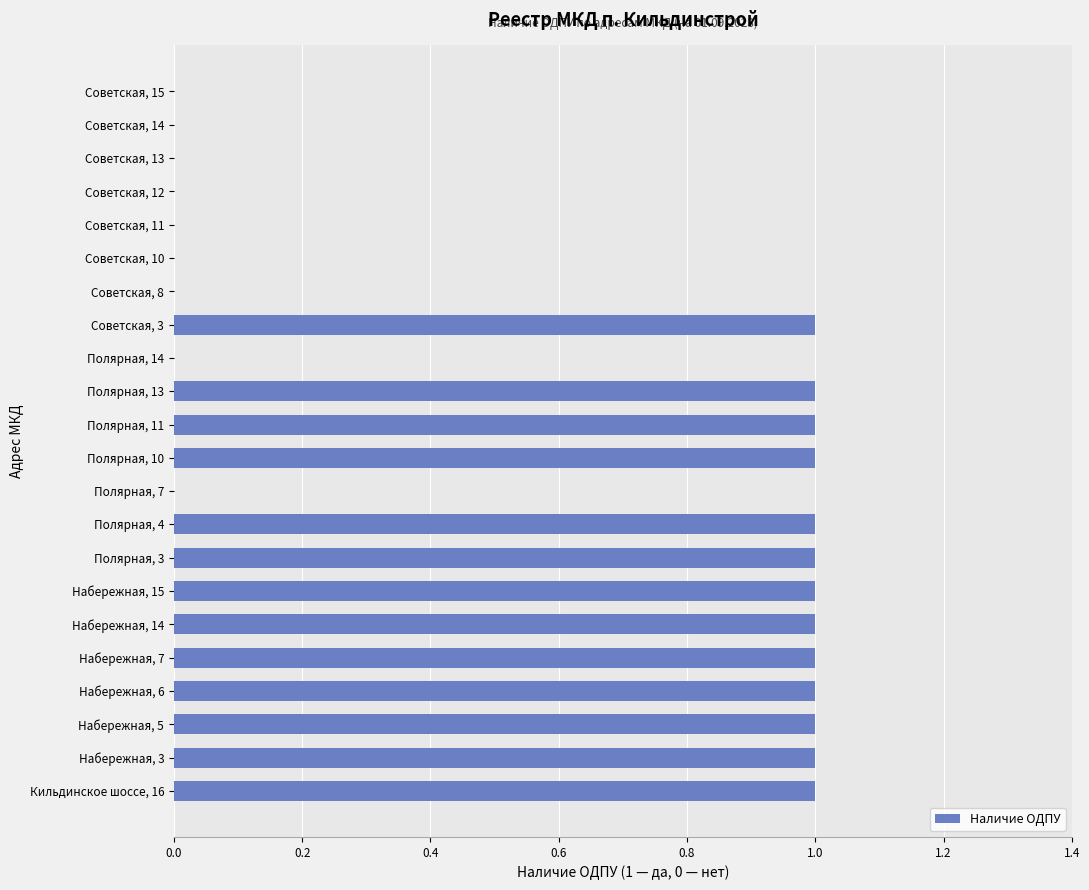

What is the ratio of the value at Полярная, 4 to the value at Набережная, 5?

1.0